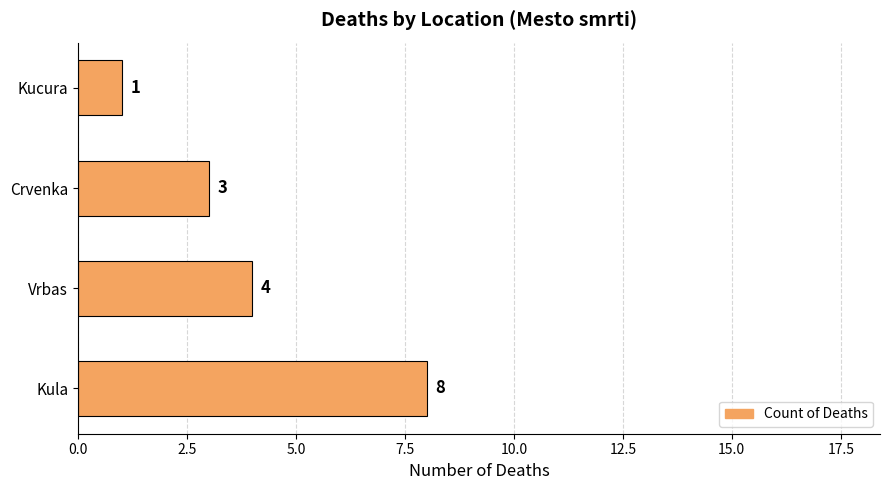

Count the values in the range 3 to 8.

3